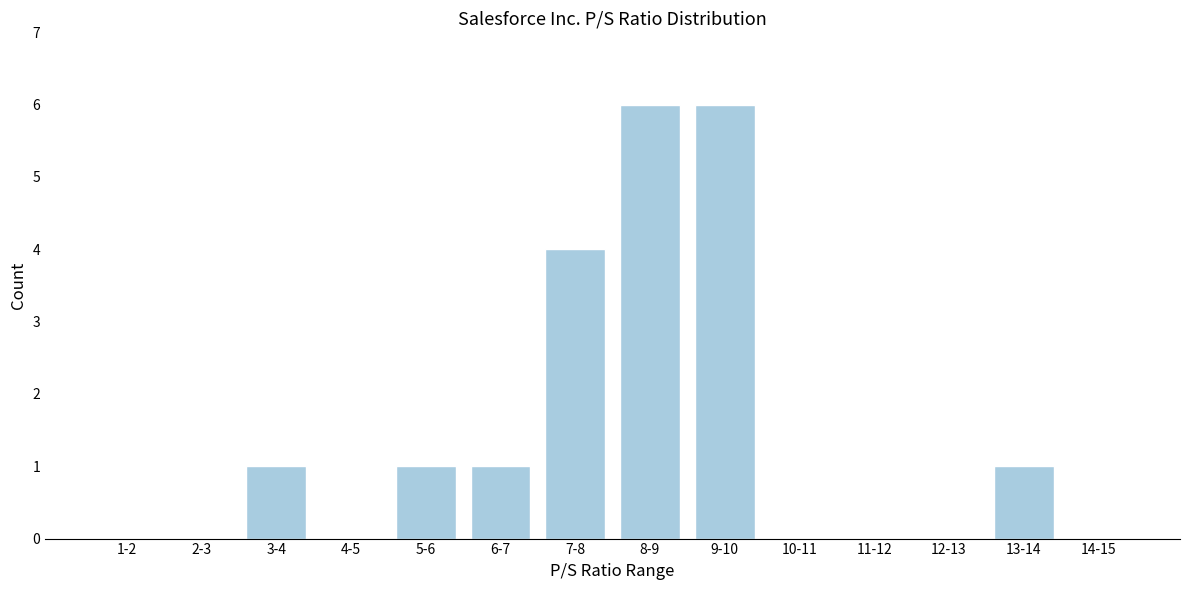

Reading left to right, extract all data points from this chart.

1-2=0	2-3=0	3-4=1	4-5=0	5-6=1	6-7=1	7-8=4	8-9=6	9-10=6	10-11=0	11-12=0	12-13=0	13-14=1	14-15=0